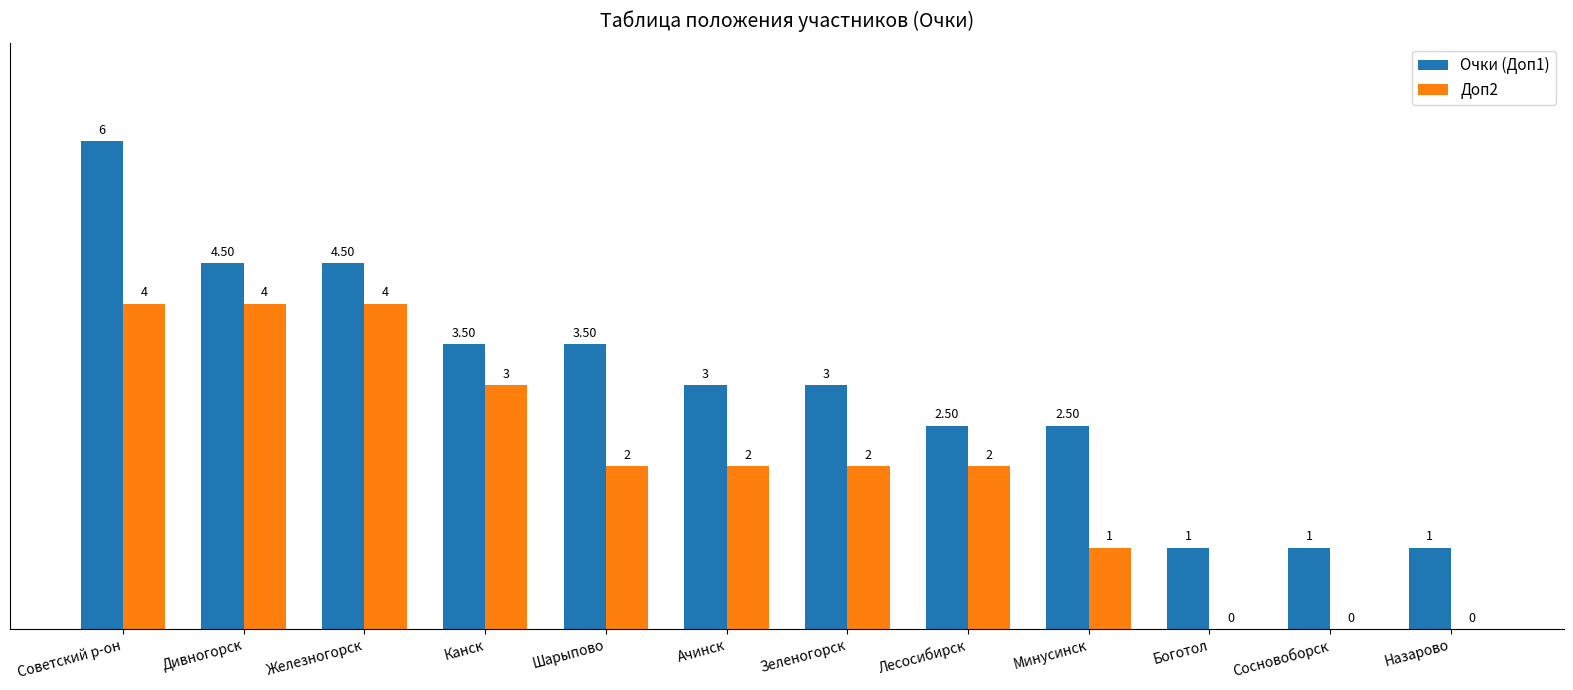

The value of Доп2 at Железногорск is 4.0. True or false?

True